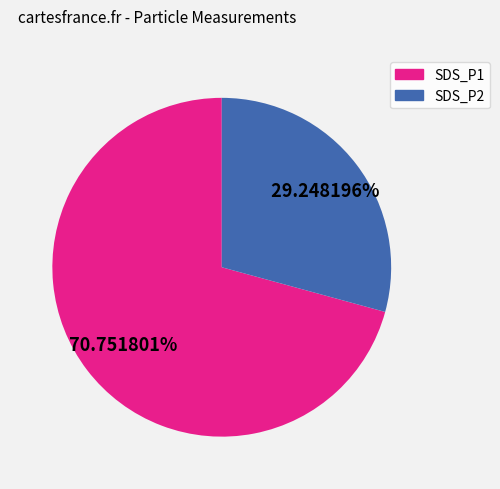

To the nearest percent, what is the difference between the SDS_P2 and SDS_P1 slice percentages?

42%